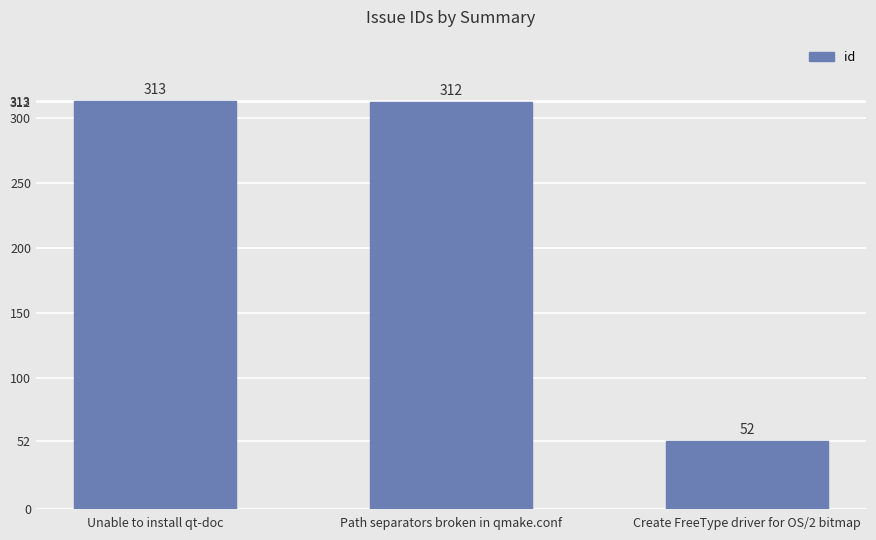

What is the minimum value shown in the chart?

52